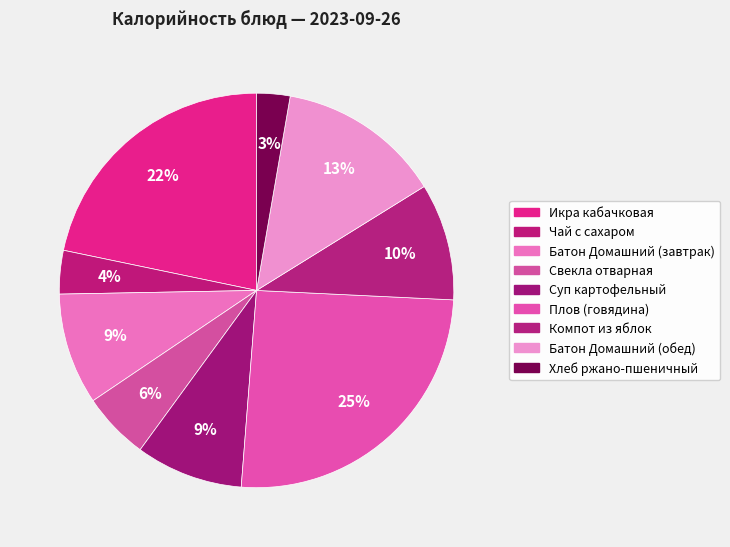

How many slices are in this pie chart?

9